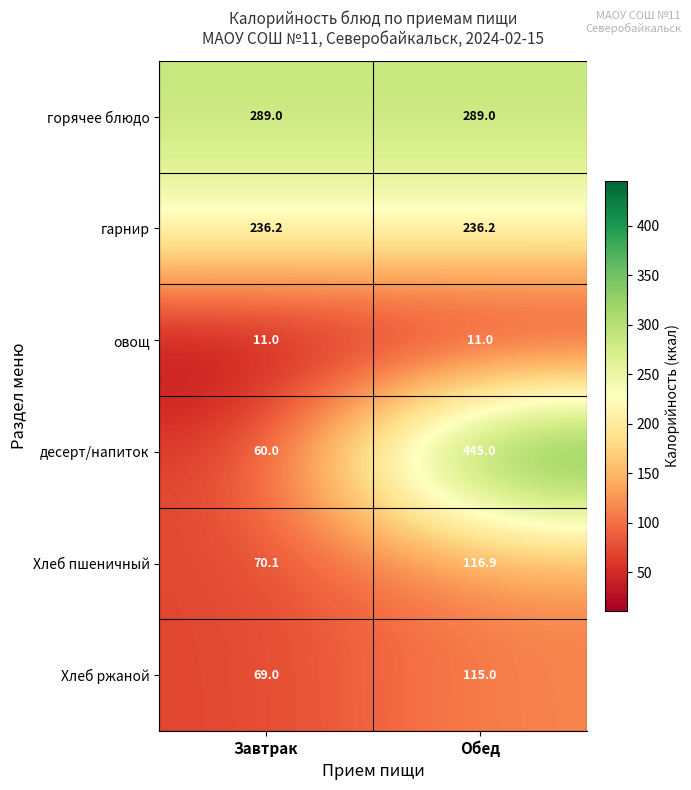

What is the total value across all series at Завтрак?

735.3